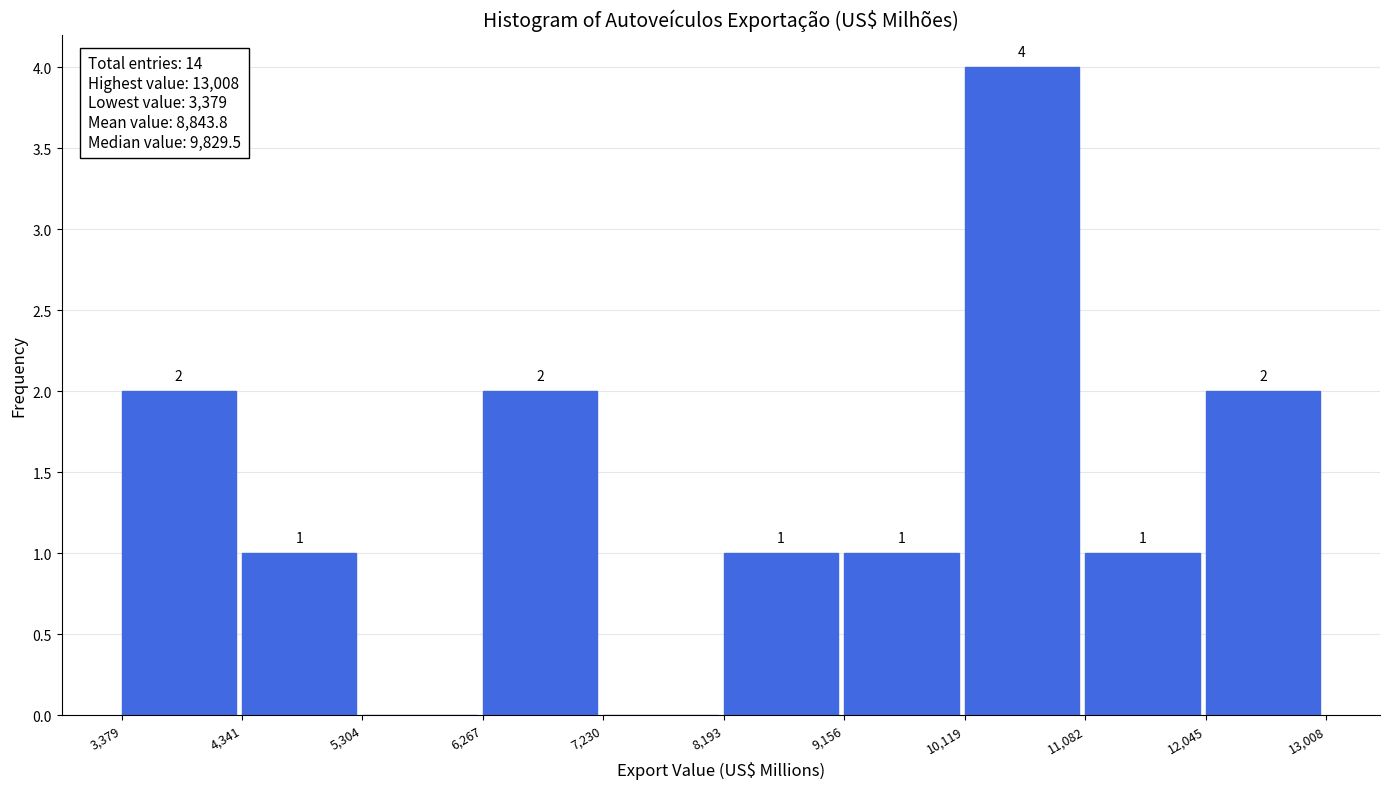

Which range on the x-axis has the tallest bar?

10,119 to 11,082